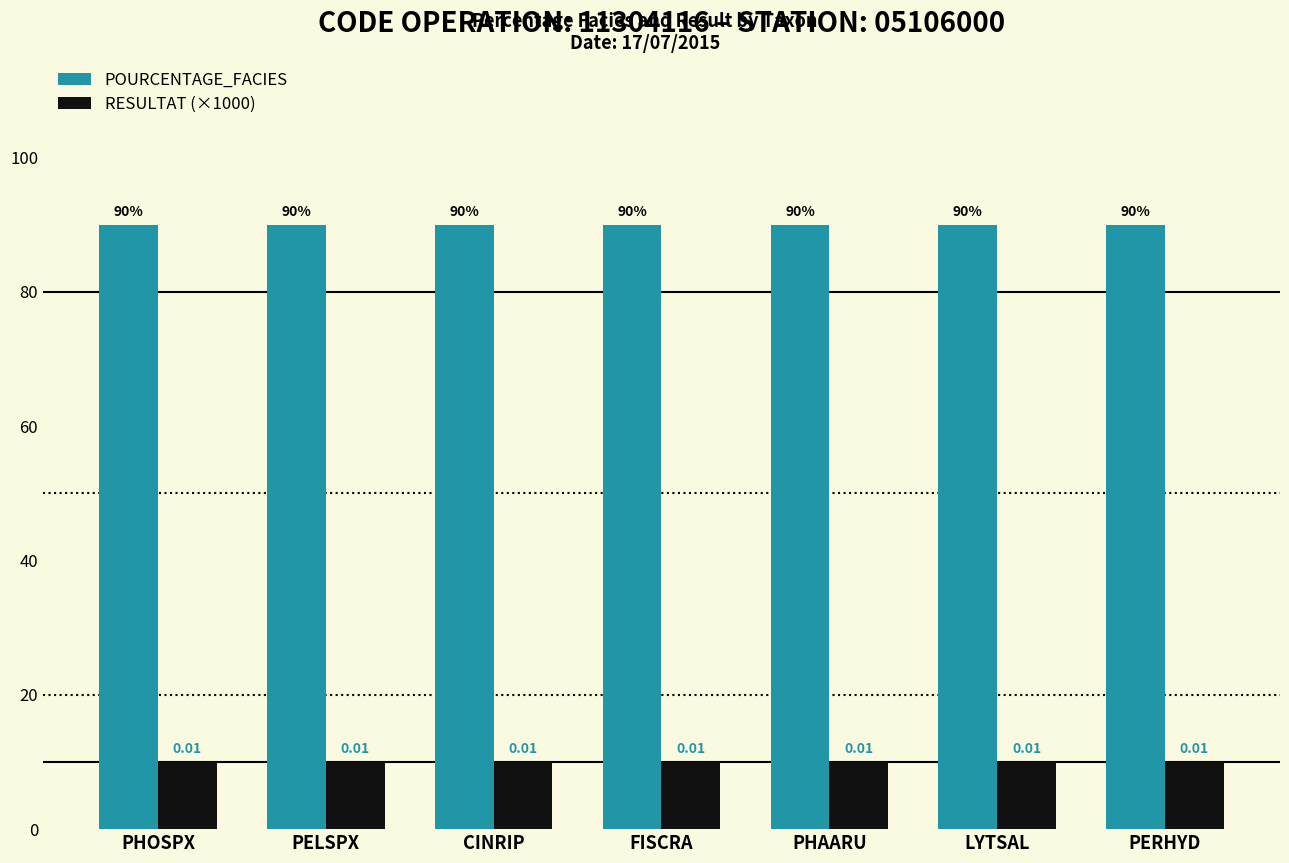

What are all the series names shown in the legend?

POURCENTAGE_FACIES, RESULTAT (×1000)